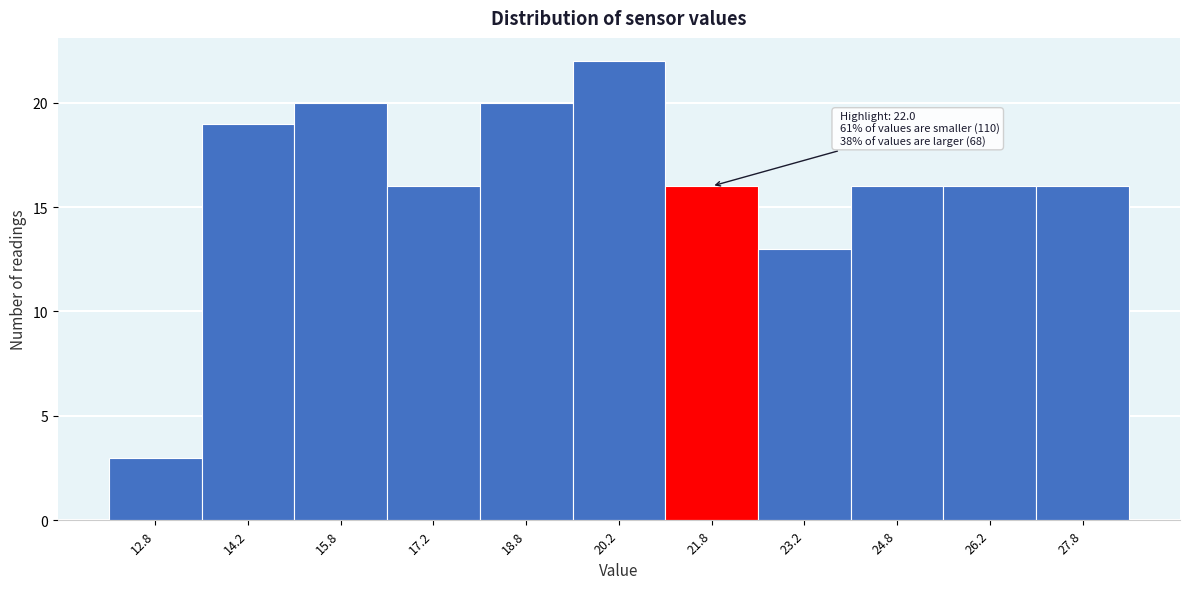

Over which range of the x-axis is the bar tallest?

19.5 to 21.0